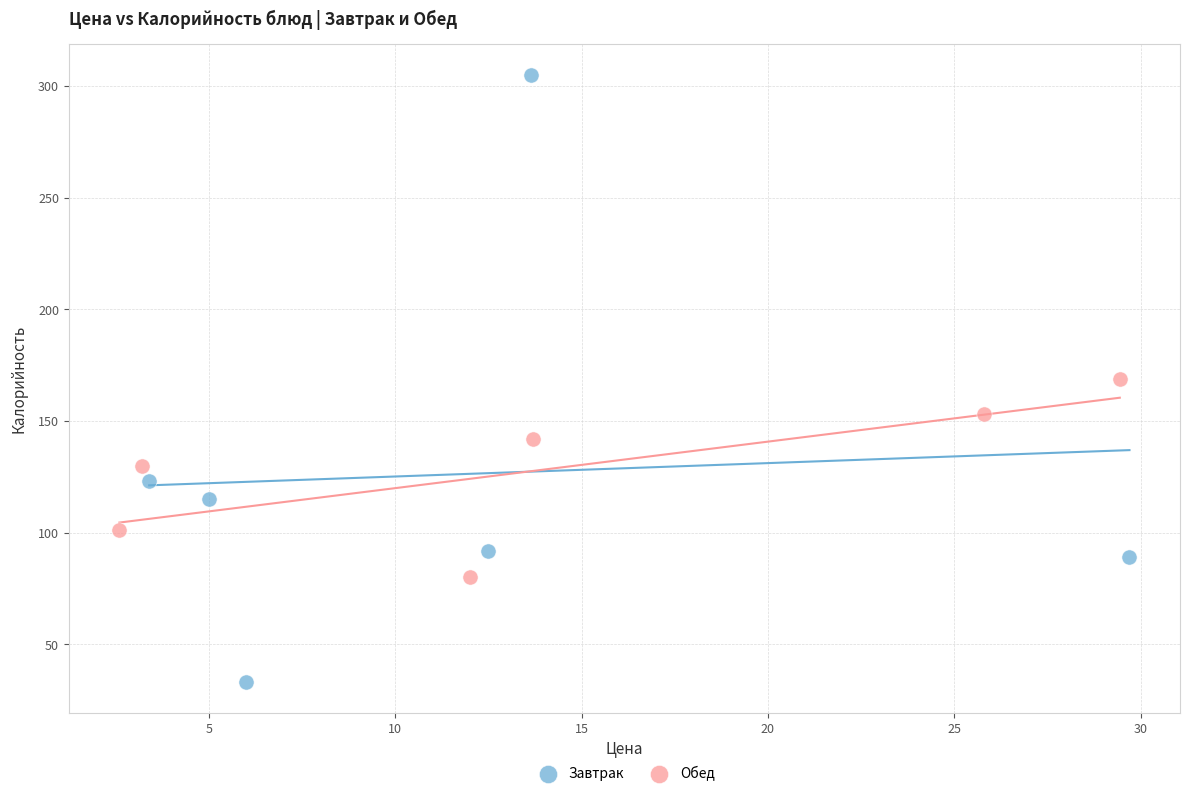

Which series reaches the minimum Y coordinate?

Завтрак